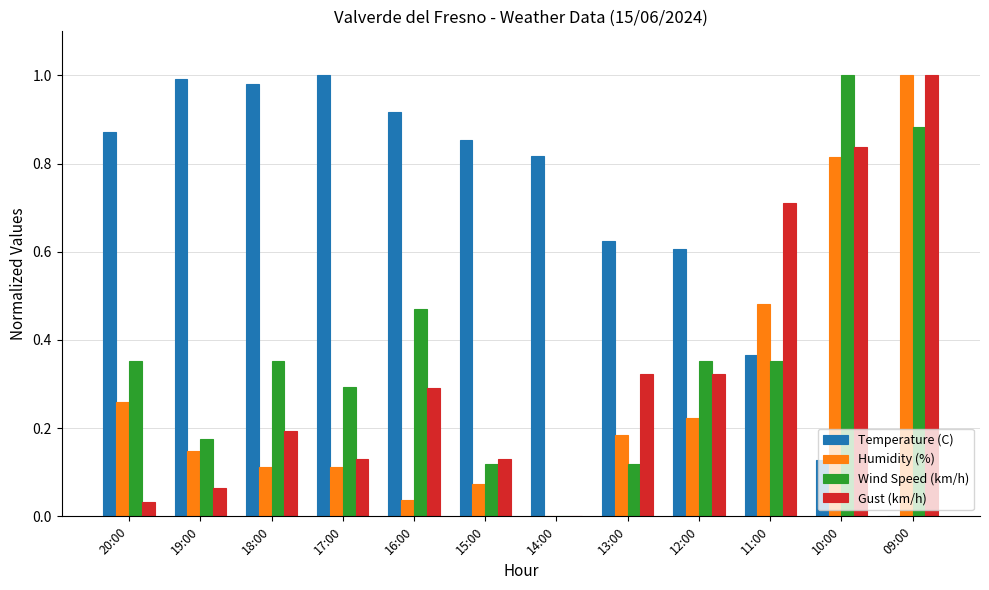

At which category is the sum across all series the highest?

09:00